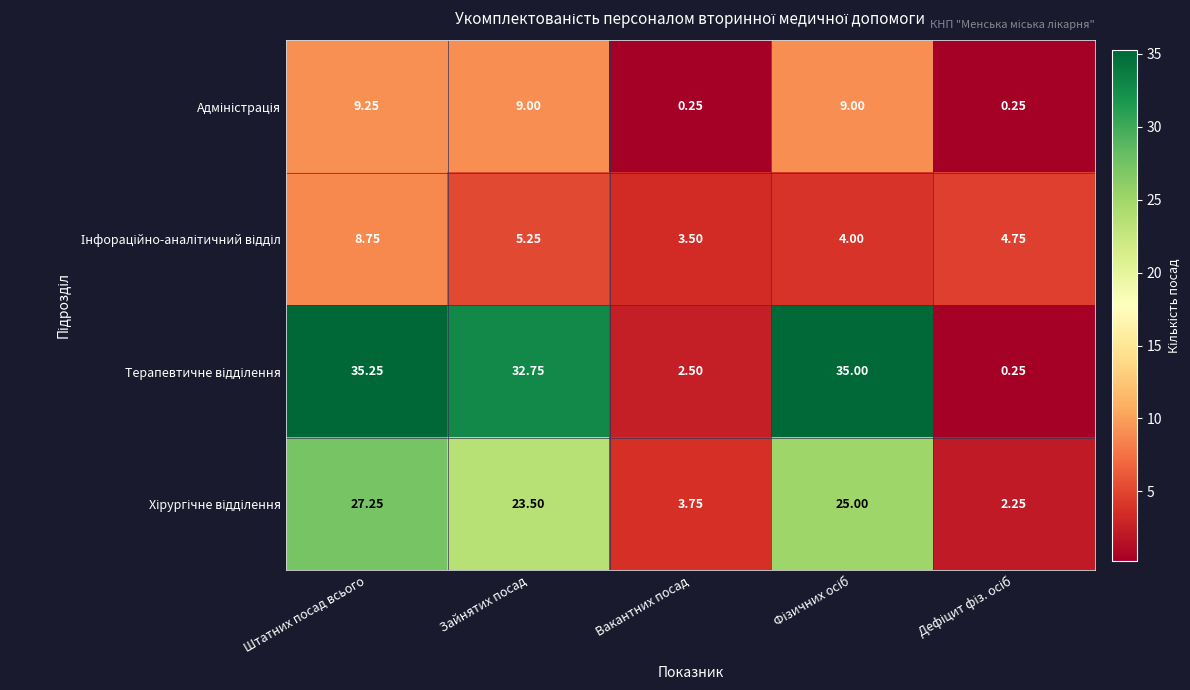

At which category is the sum across all series the highest?

Штатних посад всього